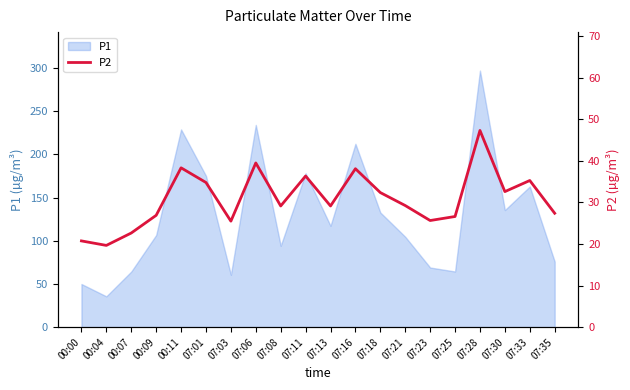

The P1 series shows 297.0 at 07:28. True or false?

True